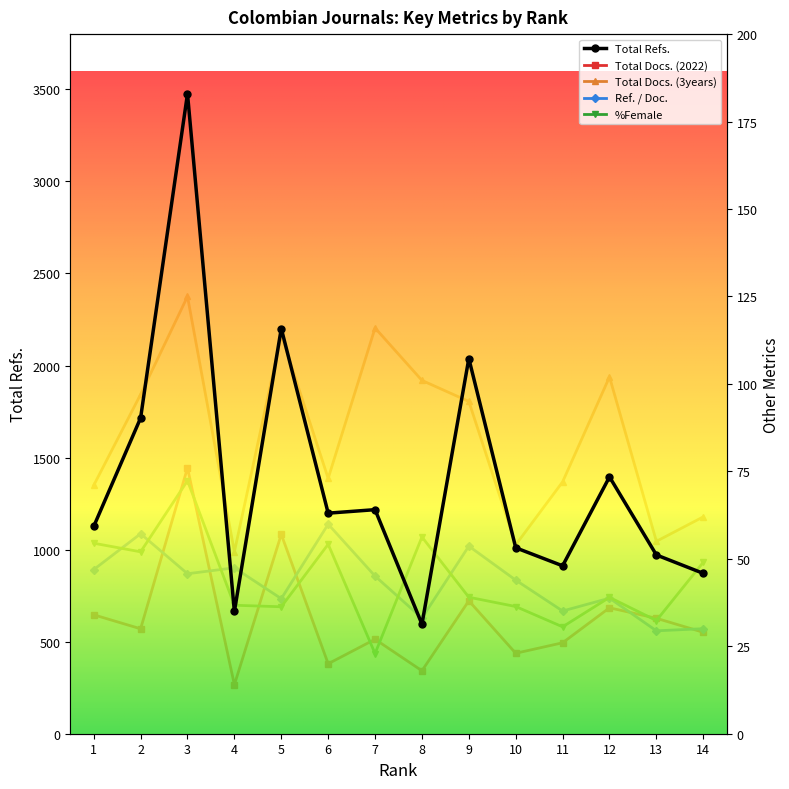

Reading left to right, extract all data points from this chart.

Total Refs.: 1=1126.0	2=1715.0	3=3476.0	4=664.0	5=2201.0	6=1198.0	7=1217.0	8=595.0	9=2038.0	10=1010.0	11=912.0	12=1395.0	13=971.0	14=871.0
Total Docs. (2022): 1=34.0	2=30.0	3=76.0	4=14.0	5=57.0	6=20.0	7=27.0	8=18.0	9=38.0	10=23.0	11=26.0	12=36.0	13=33.0	14=29.0
Total Docs. (3years): 1=71.0	2=97.0	3=125.0	4=52.0	5=114.0	6=73.0	7=116.0	8=101.0	9=95.0	10=54.0	11=72.0	12=102.0	13=55.0	14=62.0
Ref. / Doc.: 1=46.9	2=57.2	3=45.7	4=47.4	5=38.6	6=59.9	7=45.1	8=33.1	9=53.6	10=43.9	11=35.1	12=38.8	13=29.4	14=30.0
%Female: 1=54.5	2=52.0	3=72.3	4=36.7	5=36.3	6=54.2	7=22.9	8=56.2	9=39.0	10=36.4	11=30.6	12=39.0	13=32.4	14=49.0